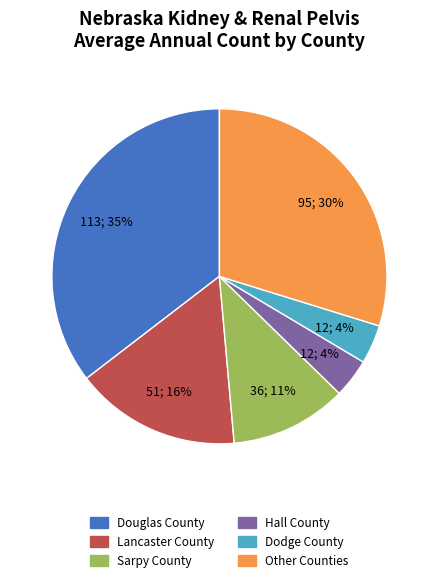

The Sarpy County slice represents 2% of the pie. True or false?

False